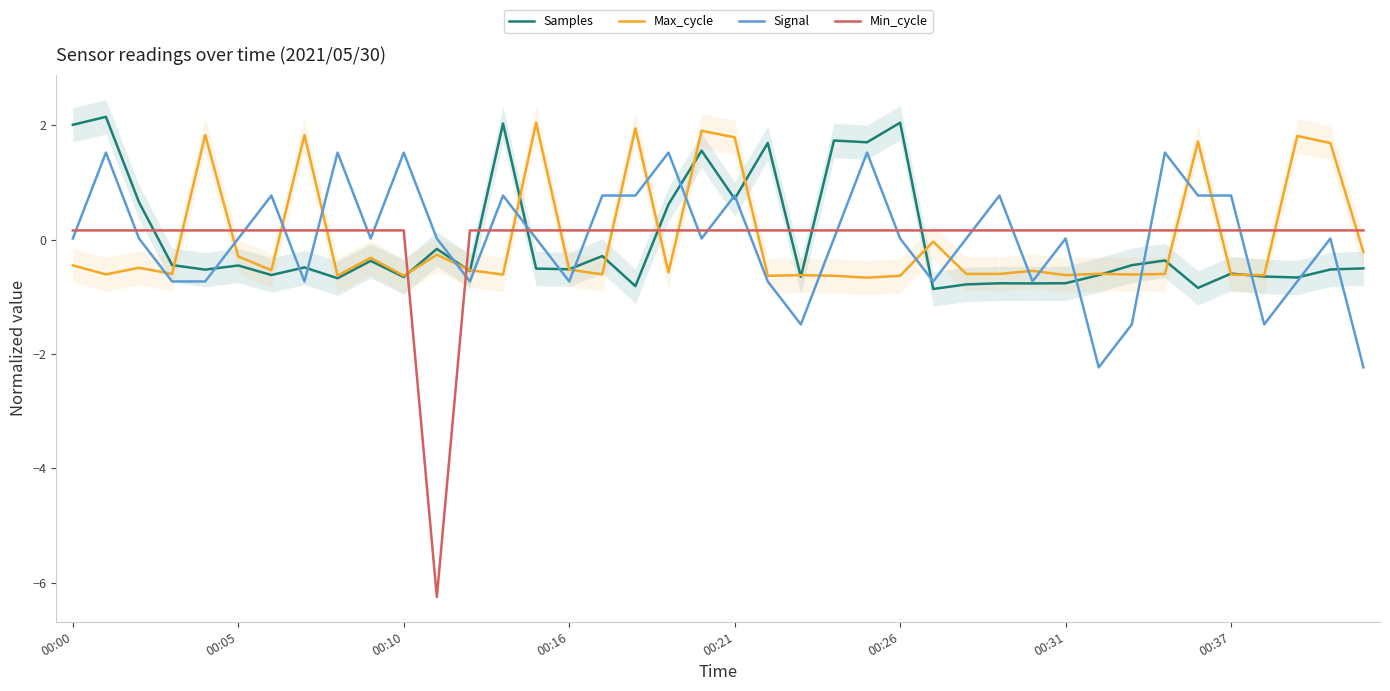

How many intersections are there between Signal and Max_cycle?

21